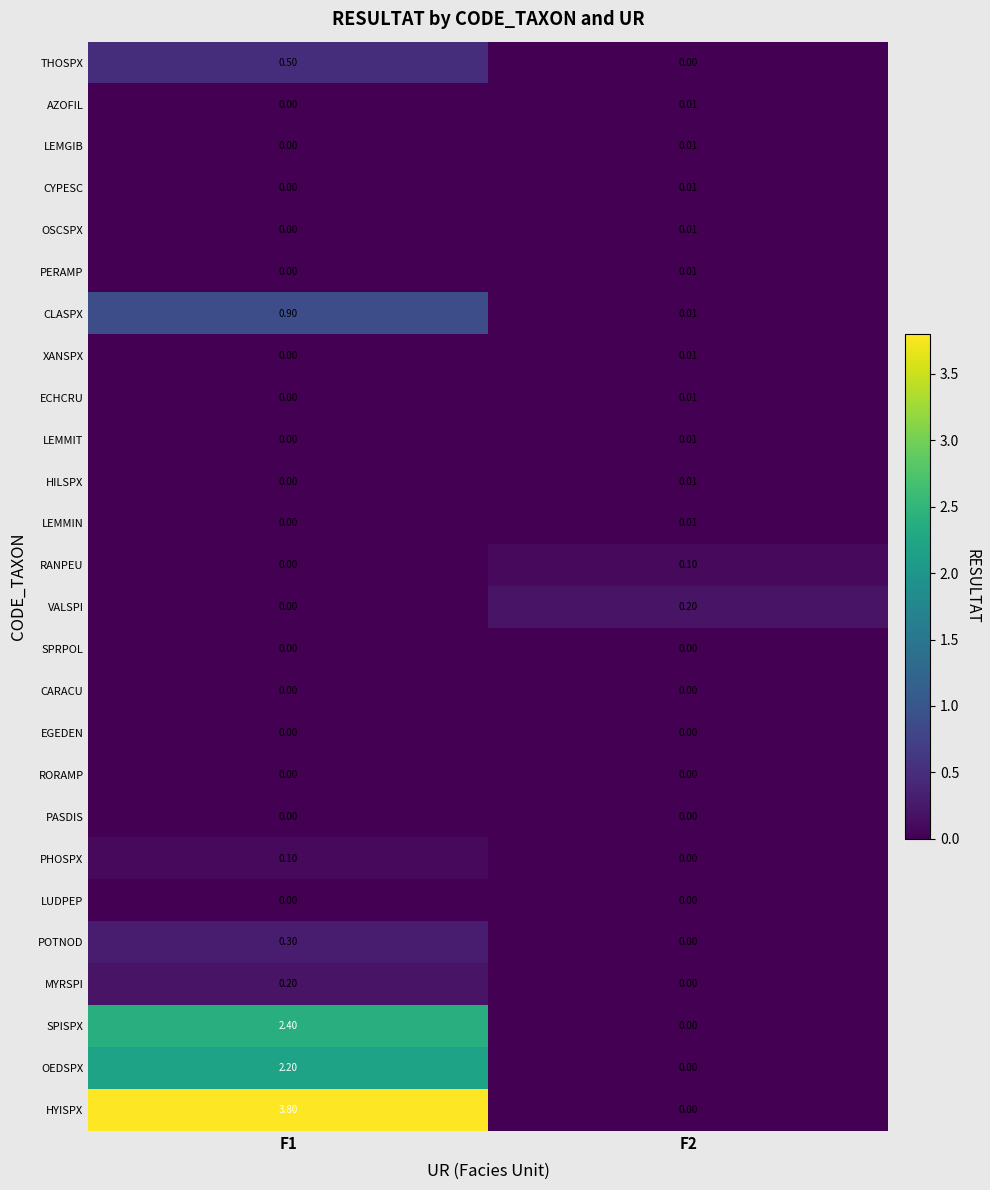

Which series has the largest total across all categories?

HYISPX